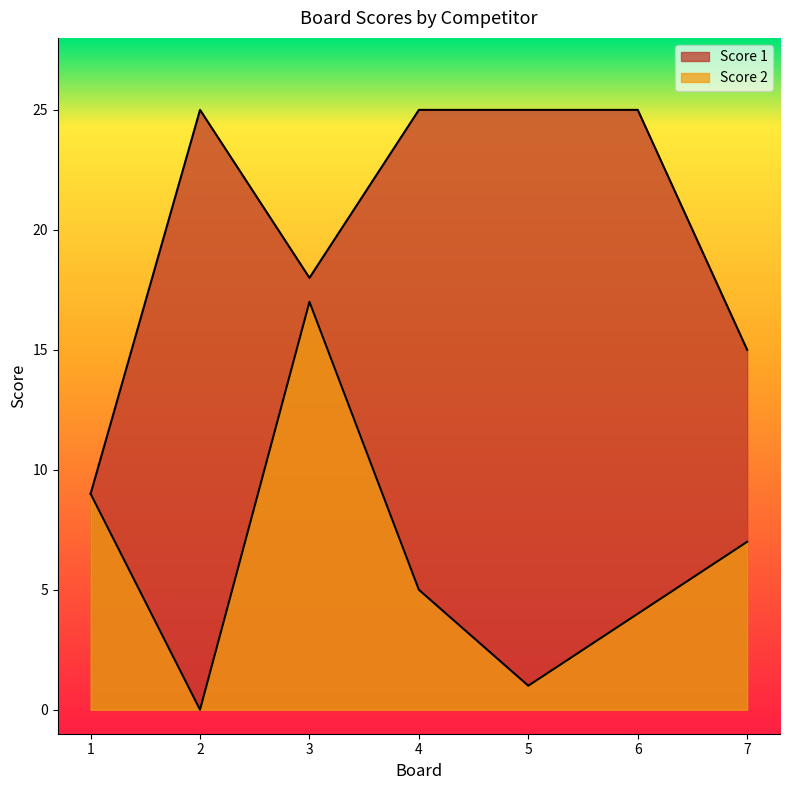

How many interior local peaks does the Score 1 series have?

1